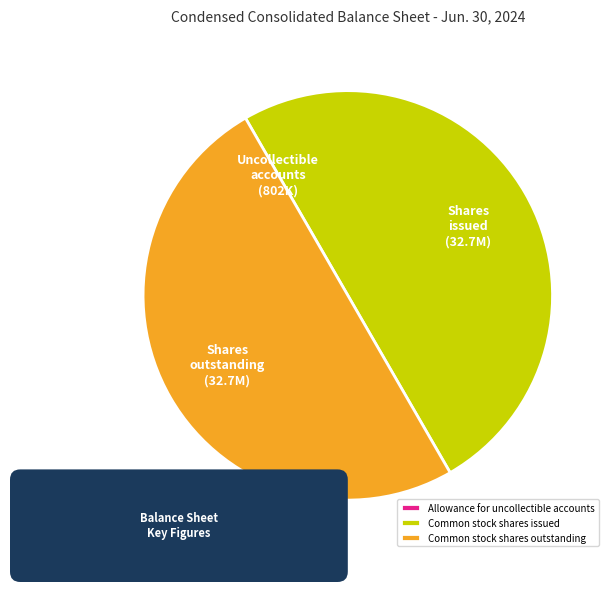

Does Common stock shares outstanding account for over 50% of the chart?

No